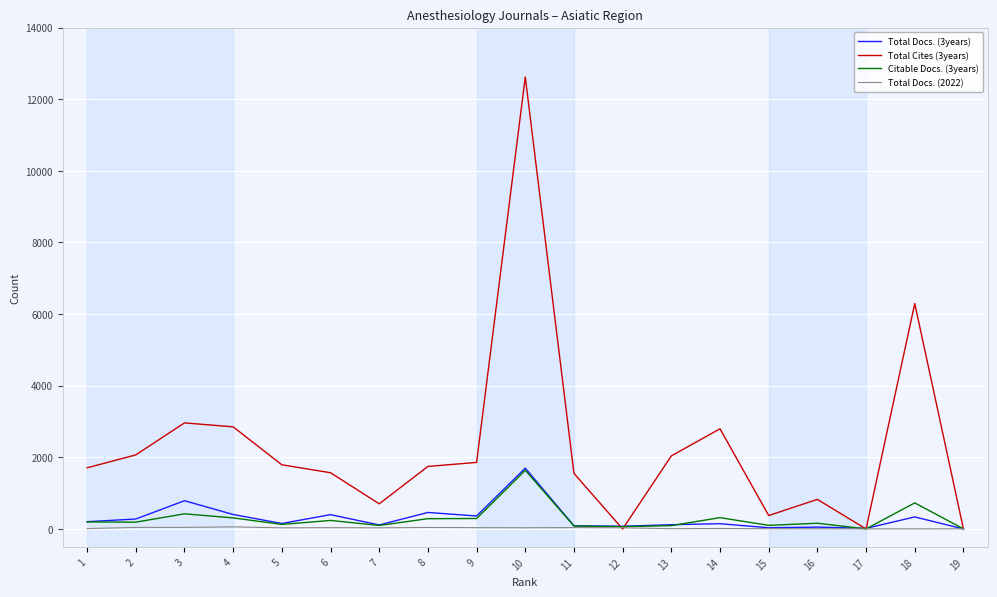

What is the value of the Total Docs. (2022) point at the 19th from the left?

10